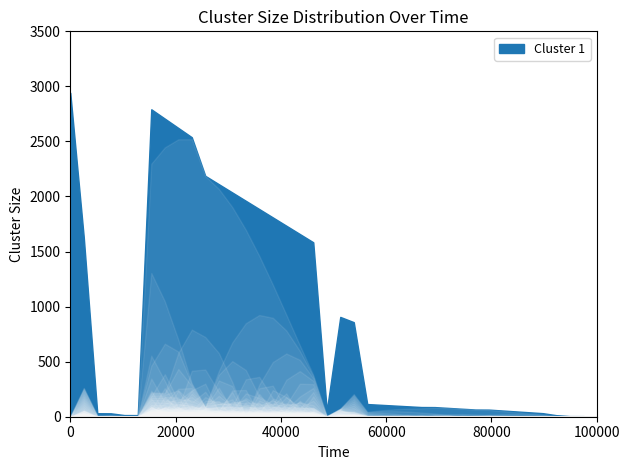

True or false: Ціна has a value of 128.8 at 283522151.

False